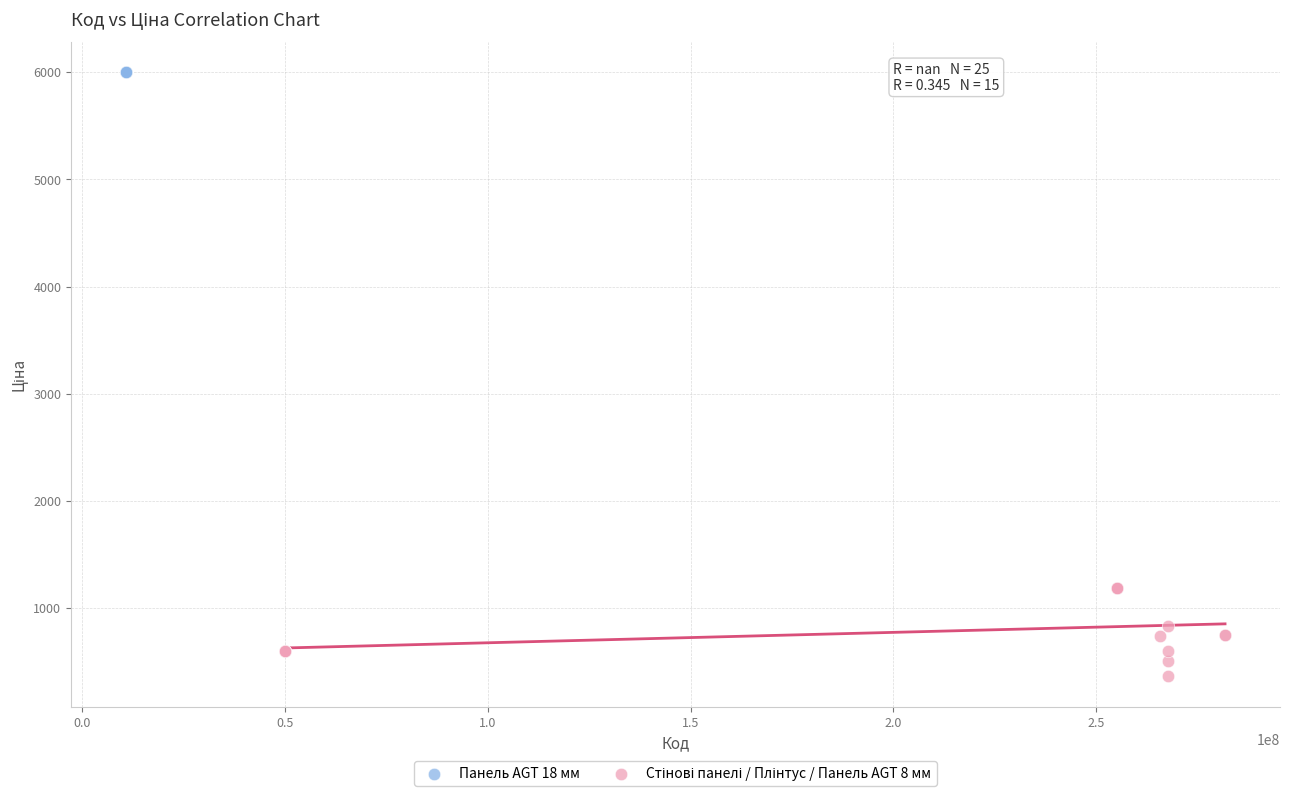

Which series contains the highest Y value?

Панель AGT 18 мм